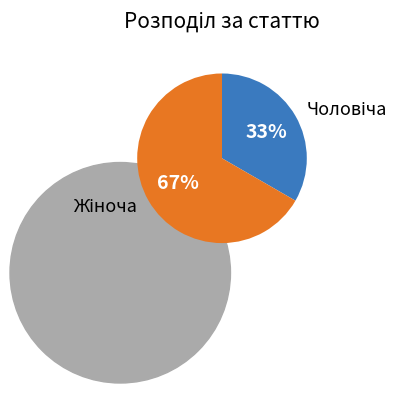

True or false: Чоловіча accounts for 33% of the total.

True